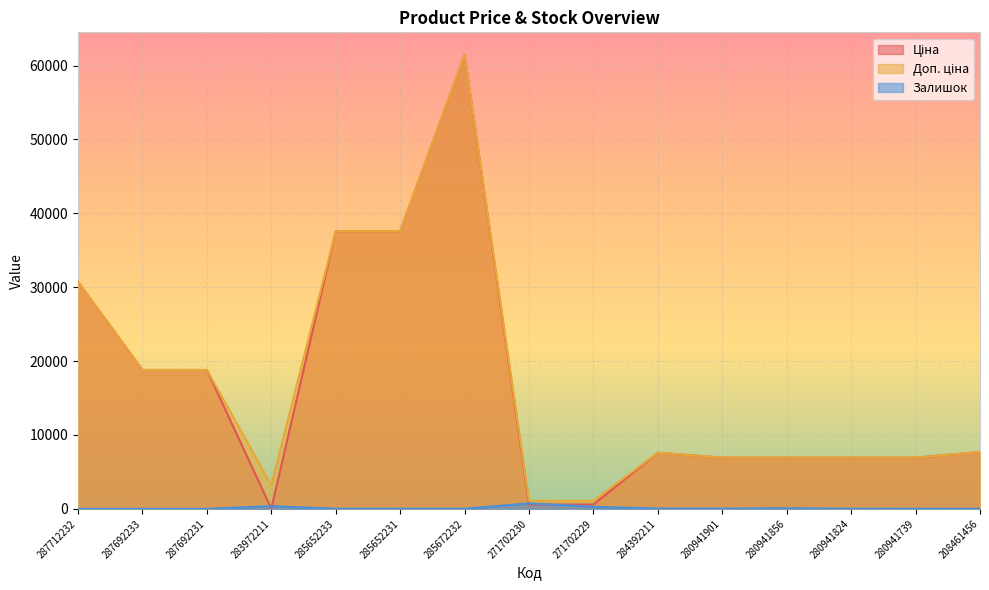

What position from the left is 280941739?

14